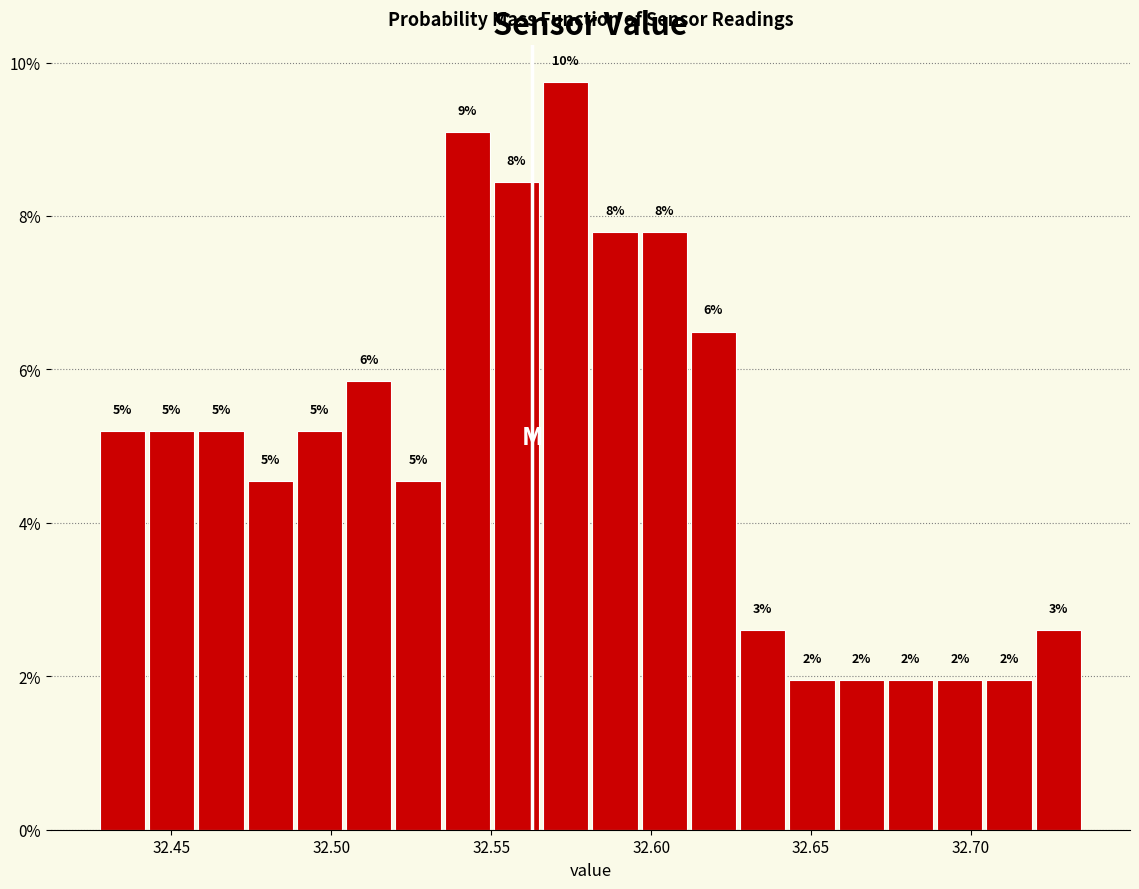

Read against the x-axis, roughly where is the centre of the tallest bar?

32.575